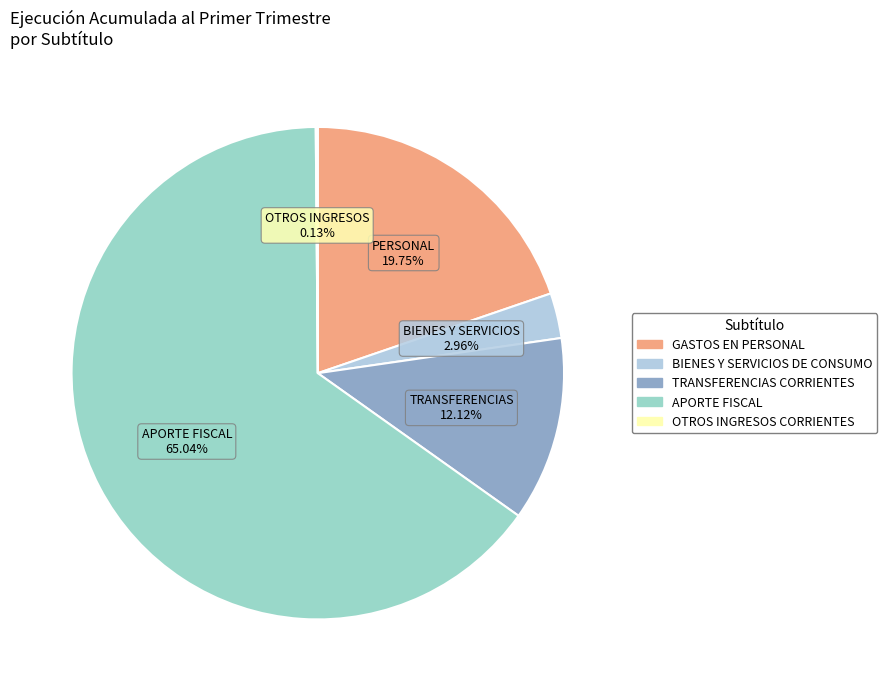

Is it true that APORTE FISCAL is 76% of the pie?

False